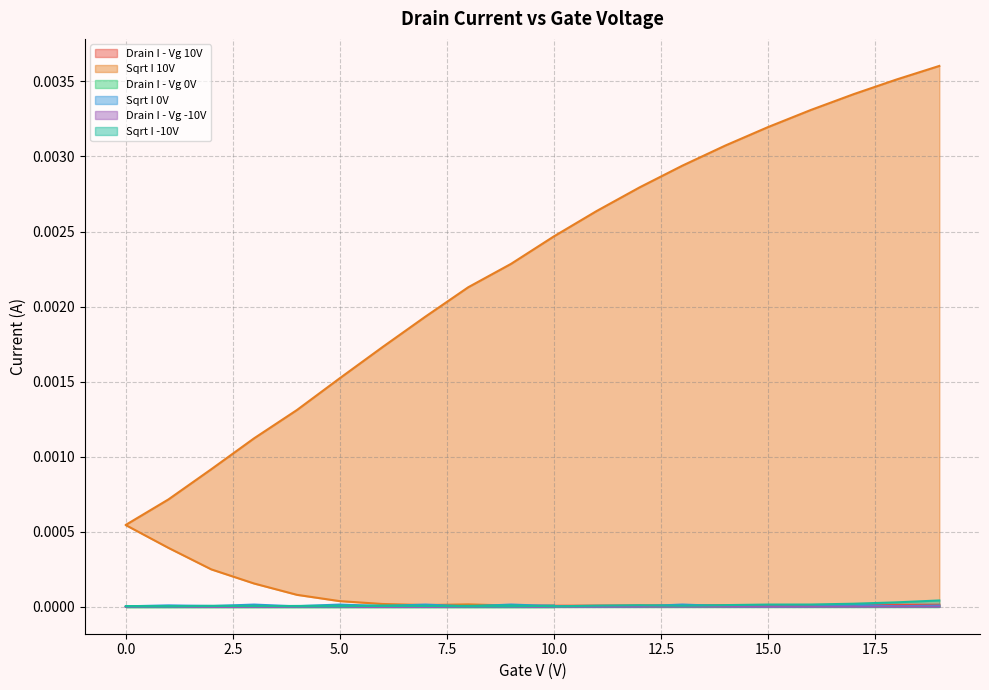

True or false: Sqrt I -10V has a value of 0.0 at 18.

False